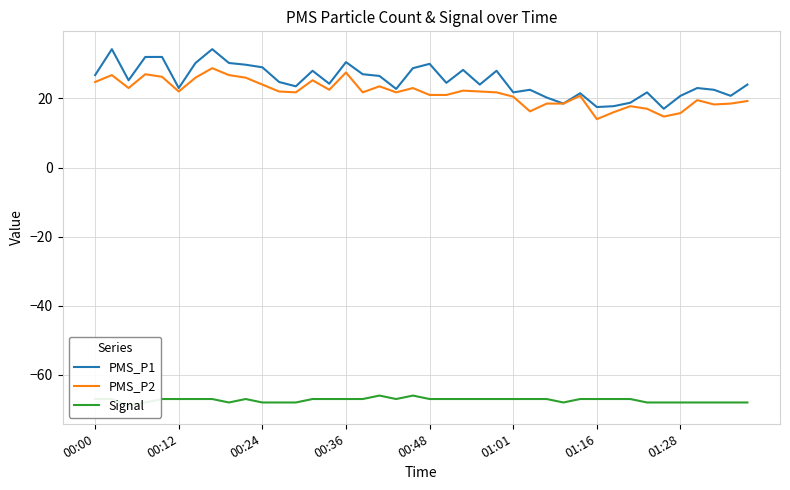

True or false: PMS_P1 and PMS_P2 intersect in this chart.

False